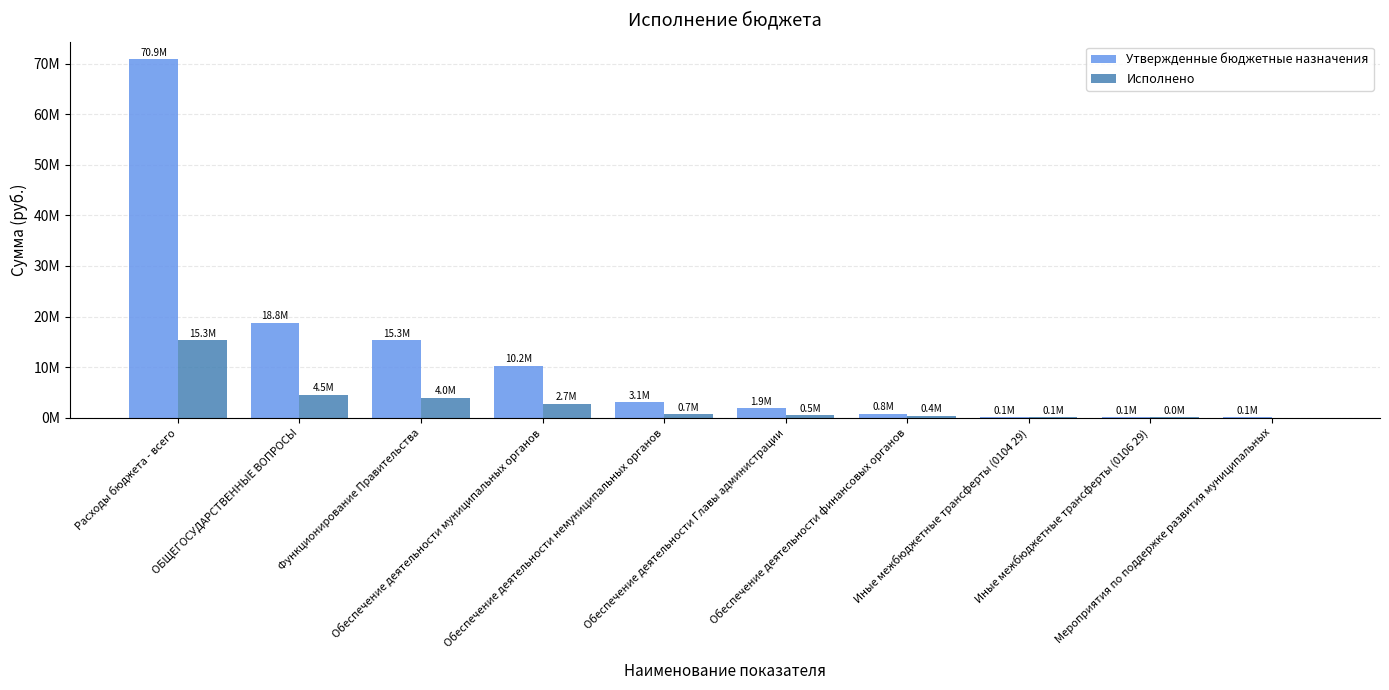

List the labels in order of Утвержденные бюджетные назначения value, smallest first.

Мероприятия по поддержке развития муниципальных, Иные межбюджетные трансферты (0106 29), Иные межбюджетные трансферты (0104 29), Обеспечение деятельности финансовых органов, Обеспечение деятельности Главы администрации, Обеспечение деятельности немуниципальных органов, Обеспечение деятельности муниципальных органов, Функционирование Правительства, ОБЩЕГОСУДАРСТВЕННЫЕ ВОПРОСЫ, Расходы бюджета - всего